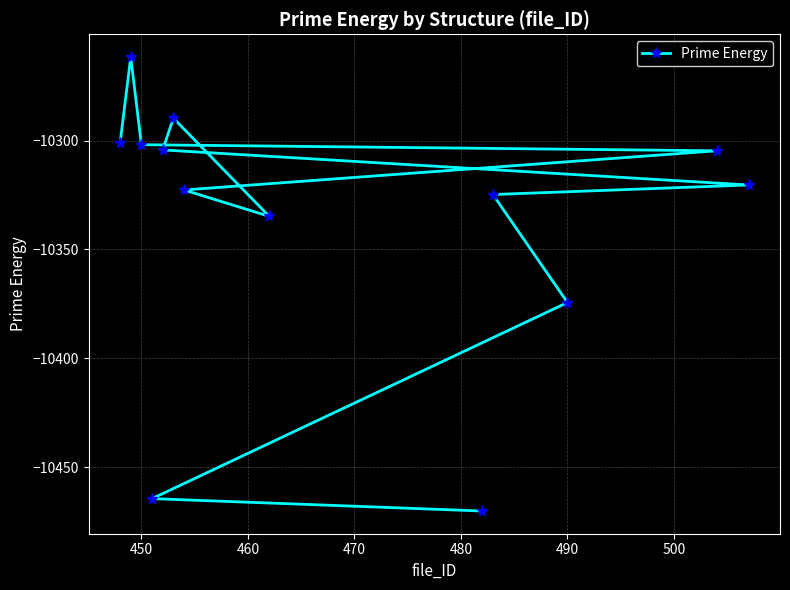

True or false: the data shows -16279.1 at 450.

False